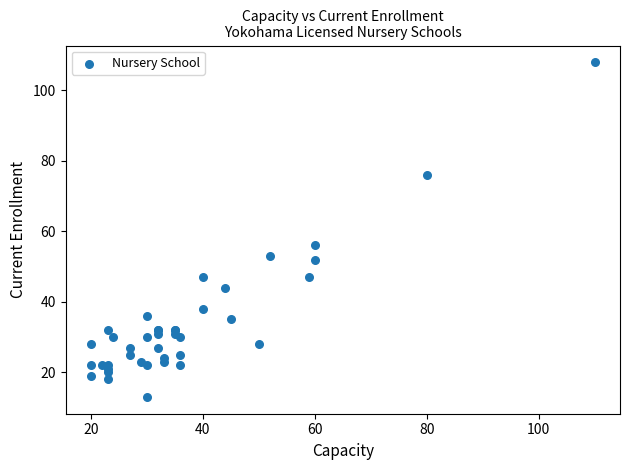

What Y value in the scatter plot is closest to 60?

56